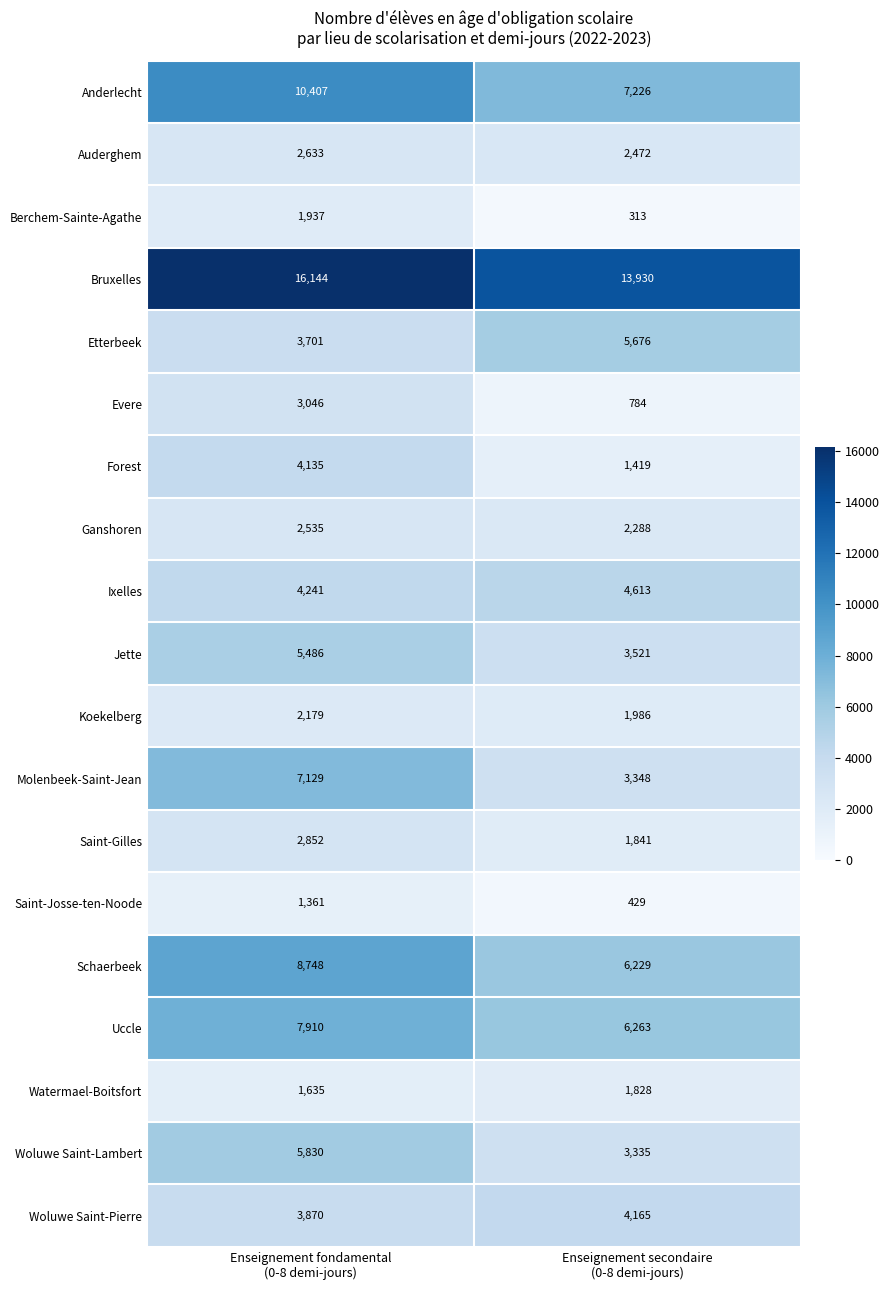

Rank the series at Enseignement fondamental
(0-8 demi-jours) from highest to lowest value.

Bruxelles, Anderlecht, Schaerbeek, Uccle, Molenbeek-Saint-Jean, Woluwe Saint-Lambert, Jette, Ixelles, Forest, Woluwe Saint-Pierre, Etterbeek, Evere, Saint-Gilles, Auderghem, Ganshoren, Koekelberg, Berchem-Sainte-Agathe, Watermael-Boitsfort, Saint-Josse-ten-Noode